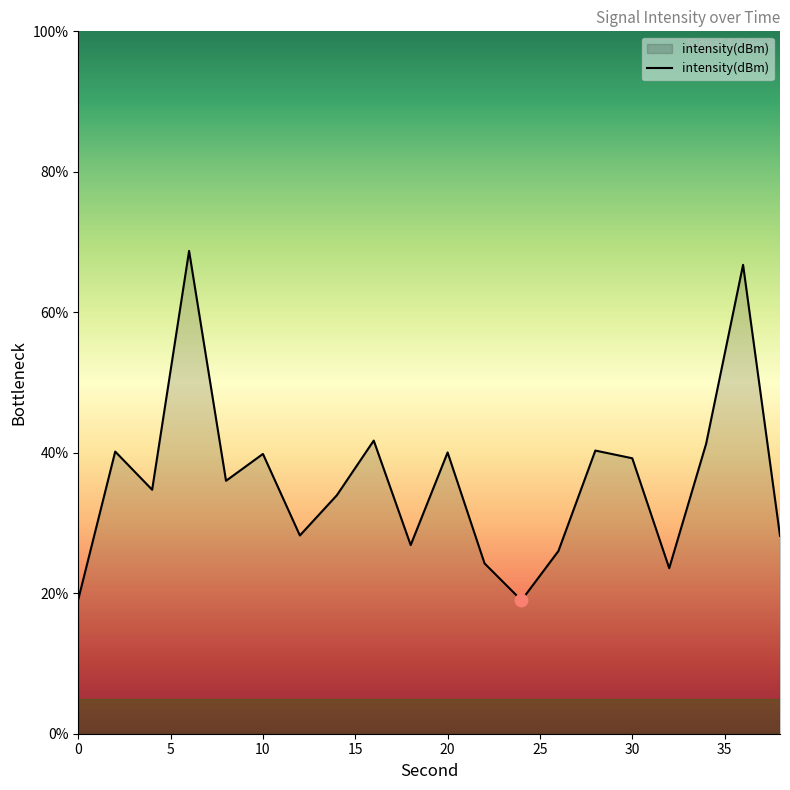

What is the minimum value shown in the chart?

19.0